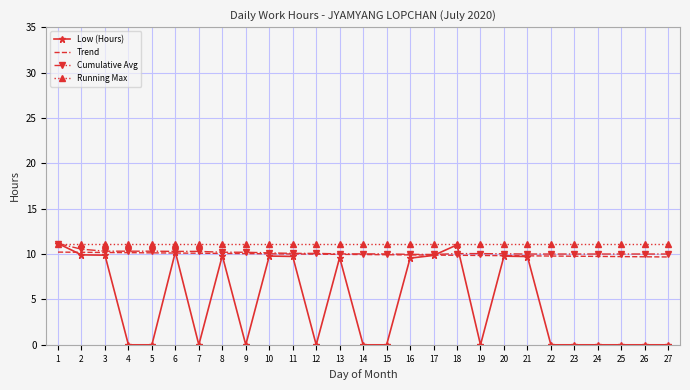

At which category is the sum across all series the highest?

1